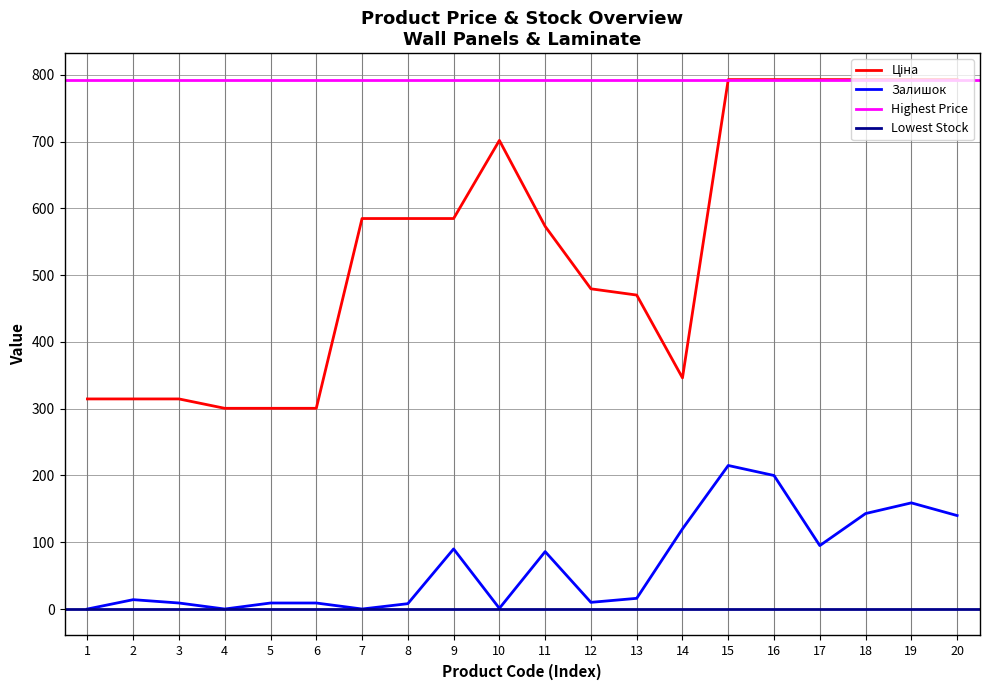

Reading left to right, what are all the values shown in this chart?

Ціна: 314.7	314.7	314.7	300.6	300.6	300.6	584.9	584.9	584.9	701.9	573.2	479.6	470.3	346.3	793.0	793.0	793.0	793.0	793.0	793.0
Залишок: 0.0	14.0	9.0	0.0	9.0	9.0	0.0	8.0	90.0	1.0	86.0	10.0	16.0	120.0	215.0	200.0	95.0	143.0	159.0	140.0